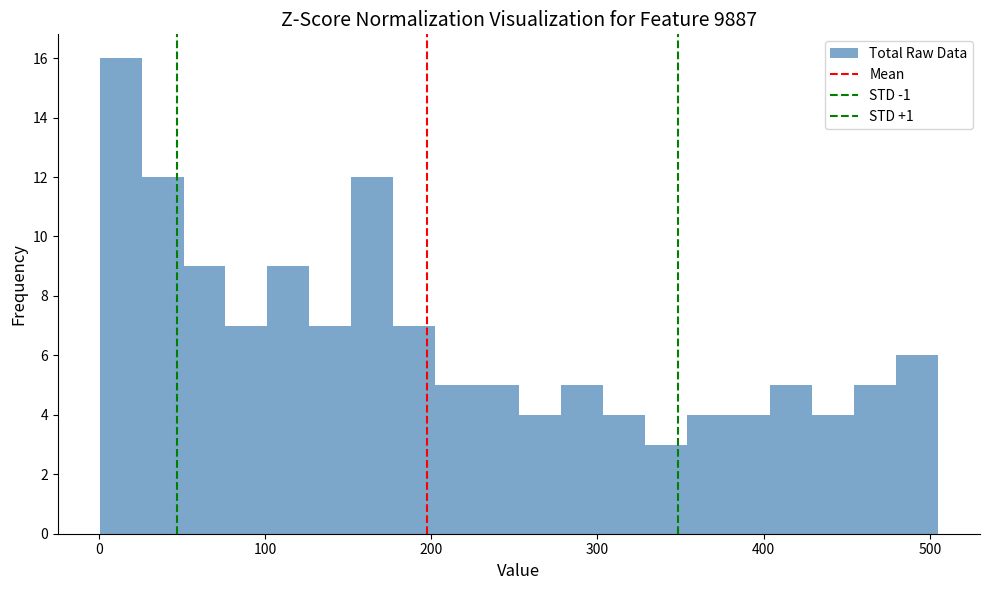

Read against the x-axis, roughly where is the centre of the tallest bar?

10